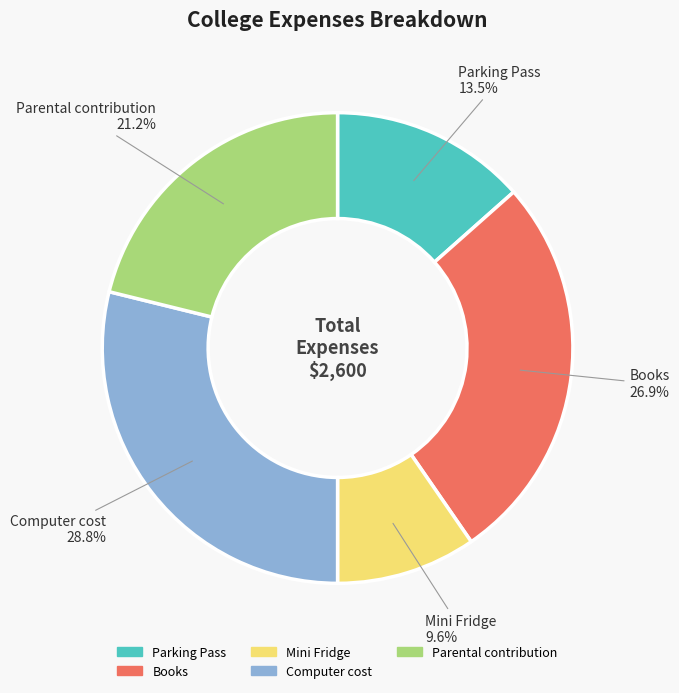

Count the number of slices in the pie.

5